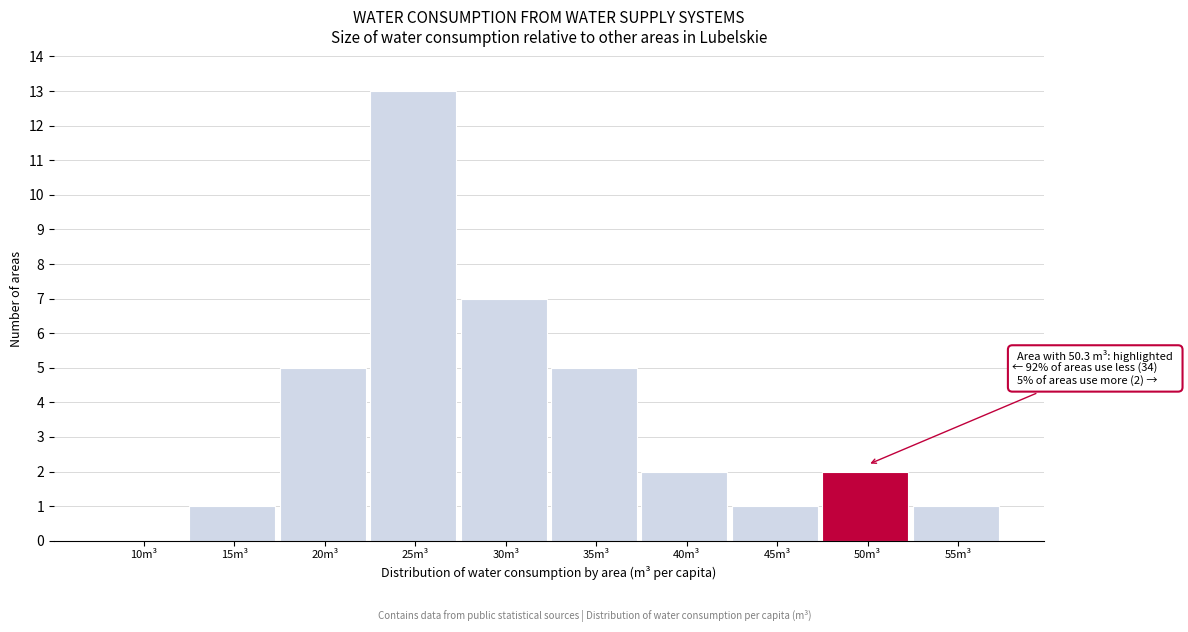

Reading left to right, what are all the values shown in this chart?

10m³=0	15m³=1	20m³=5	25m³=13	30m³=7	35m³=5	40m³=2	45m³=1	50m³=2	55m³=1